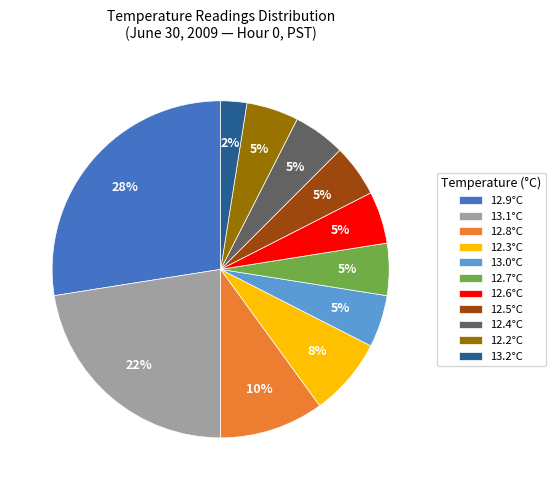

How many slices are in this pie chart?

11